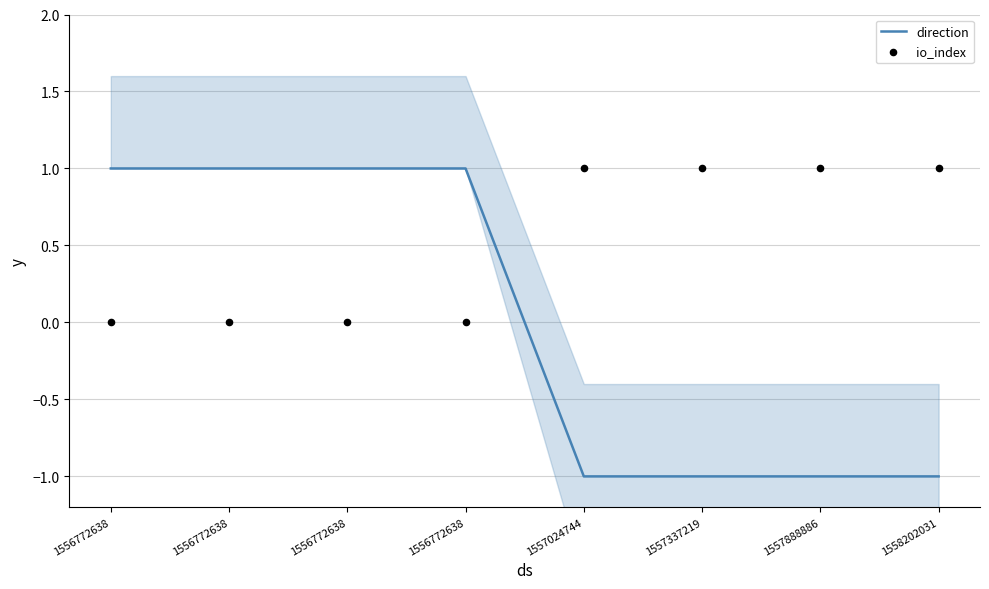

What is the total value across all series at 1556772638?

1